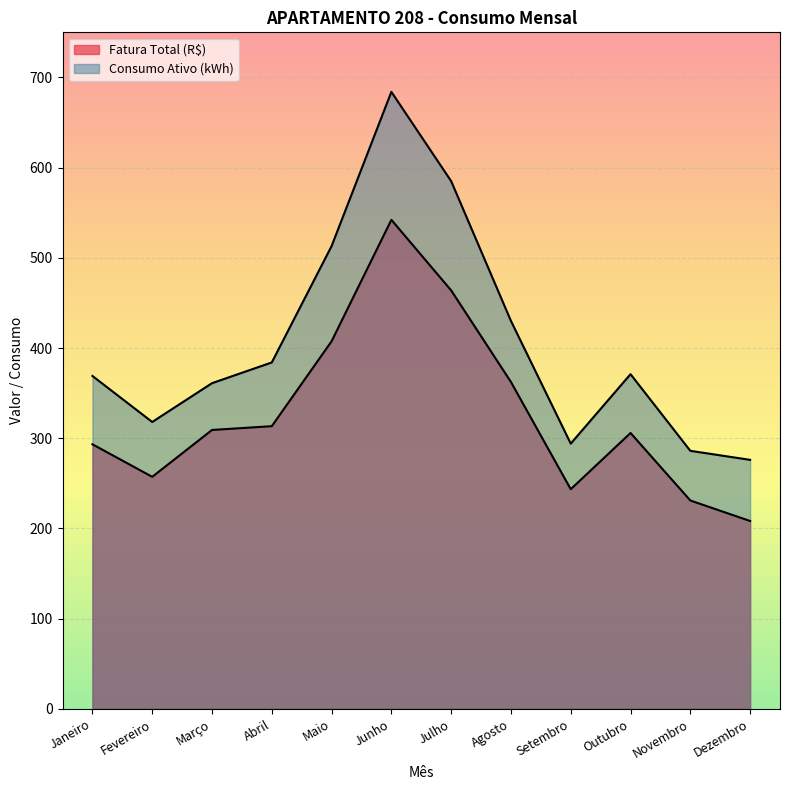

What is the value of the Fatura Total (R$) point at the 4th from the left?

313.3